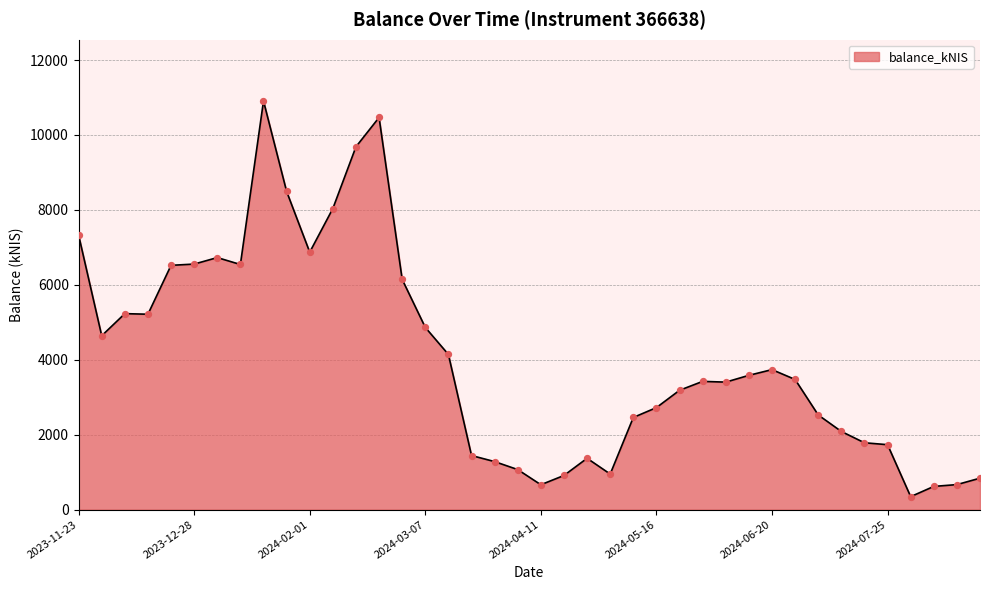

What is the difference between the maximum and minimum values?

10560.8